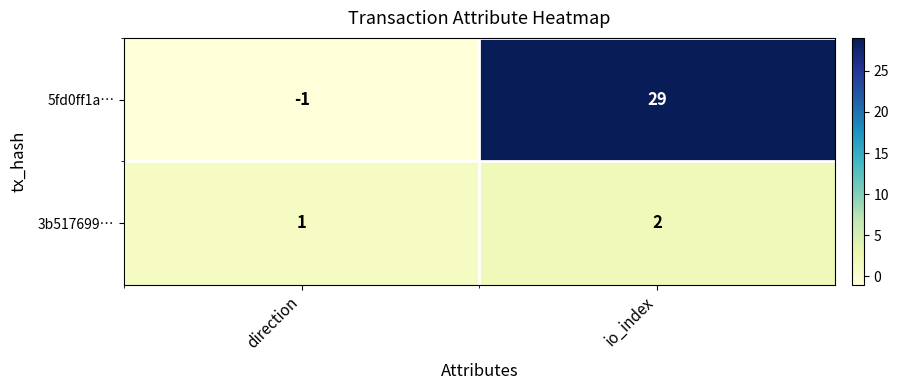

What is the sum of the 5fd0ff1a… values at direction and io_index?

28